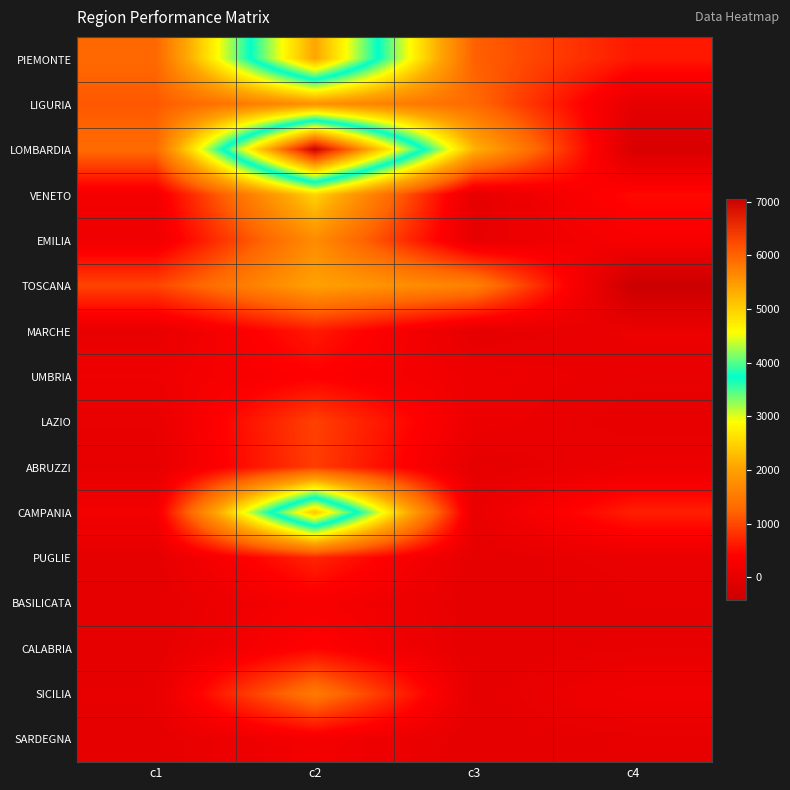

Which has a higher value, c2 or c3?

c2